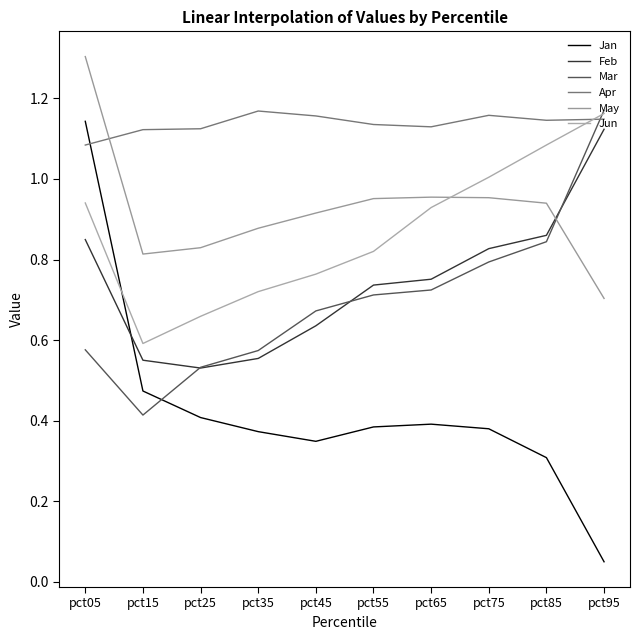

Which category has the lowest value across all series?

pct95